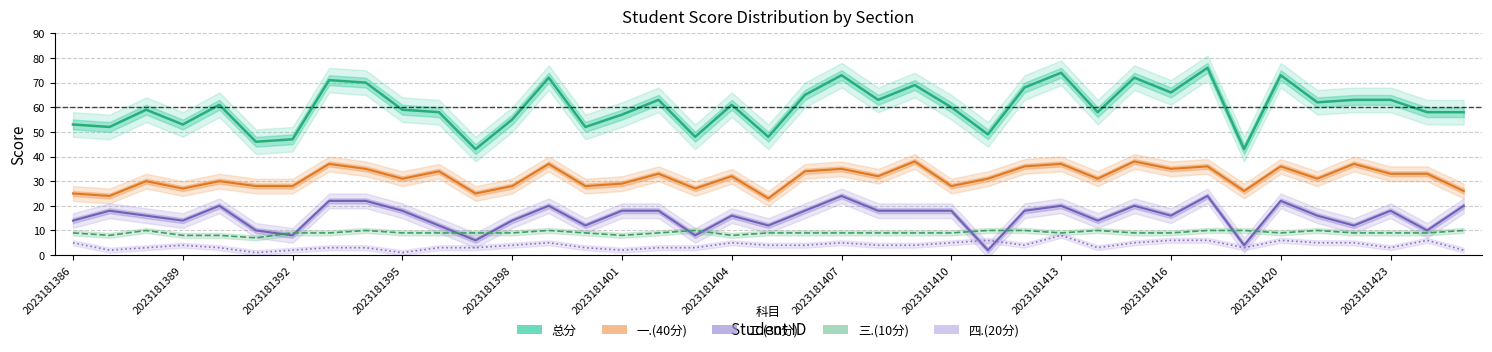

How many interior local valleys does the 总分 series have?

13